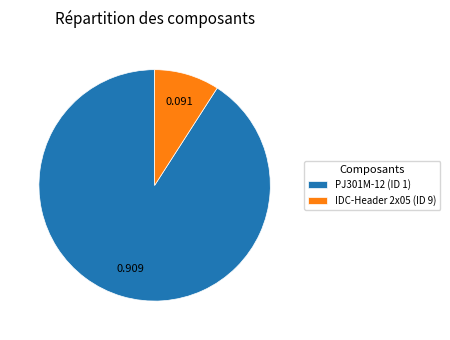

Does PJ301M-12 (ID 1) account for over 50% of the chart?

Yes